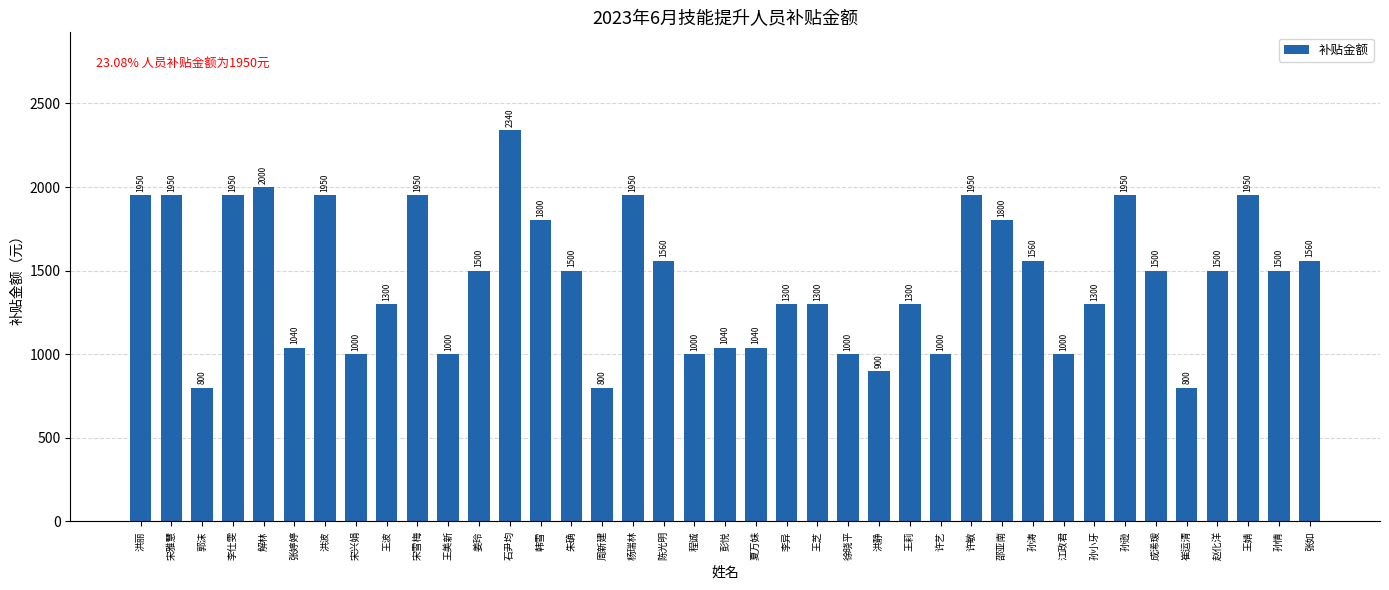

What is the value of the 4th bar from the left?

1950